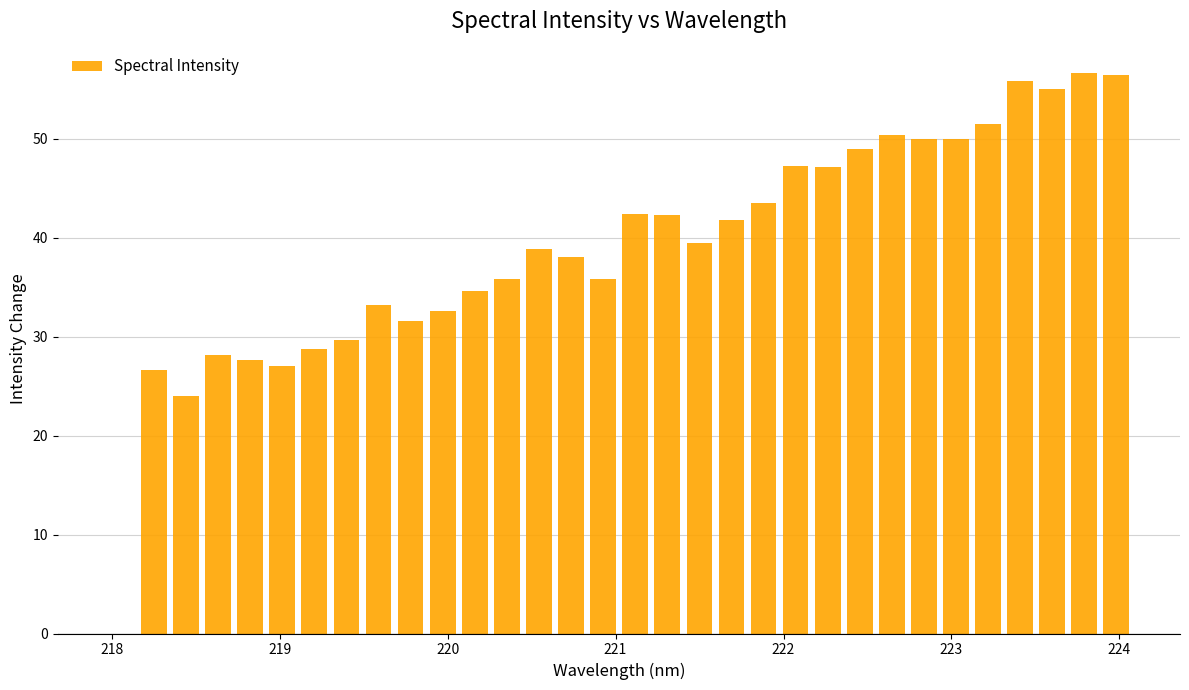

What is the greatest value displayed?

56.7